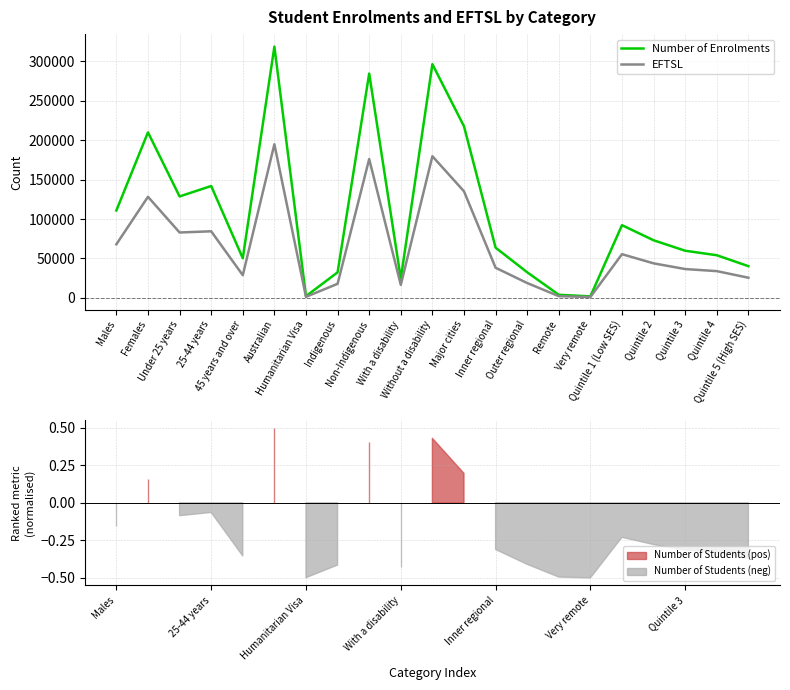

True or false: EFTSL and Number of Enrolments cross at least once.

False